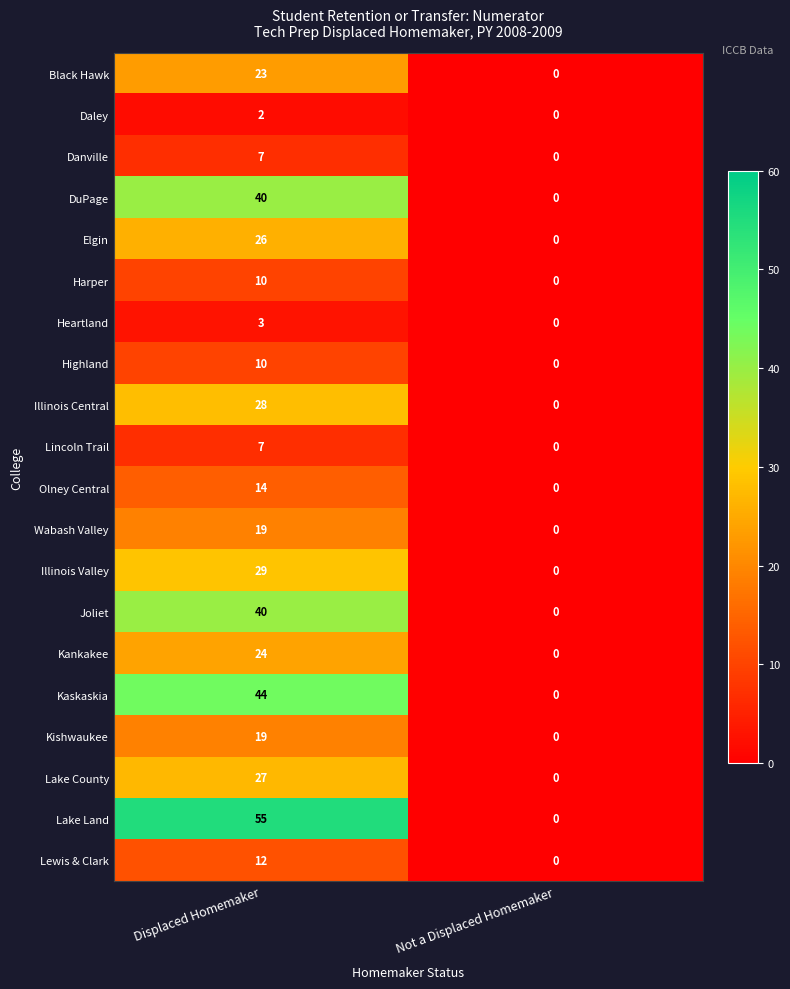

How many data points does each series have?

2